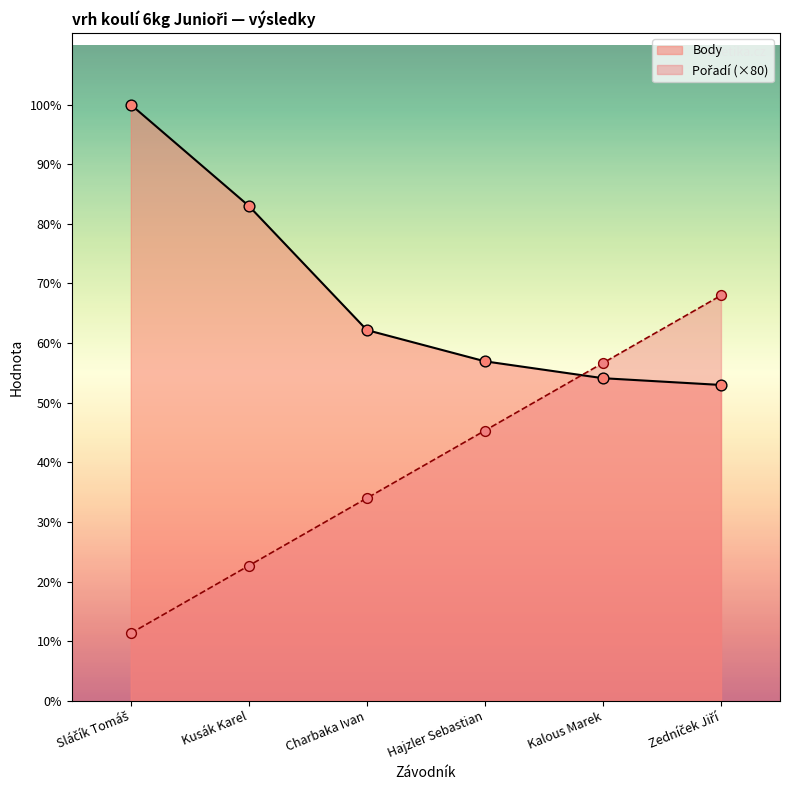

At how many categories does at least one series exceed 348?

6